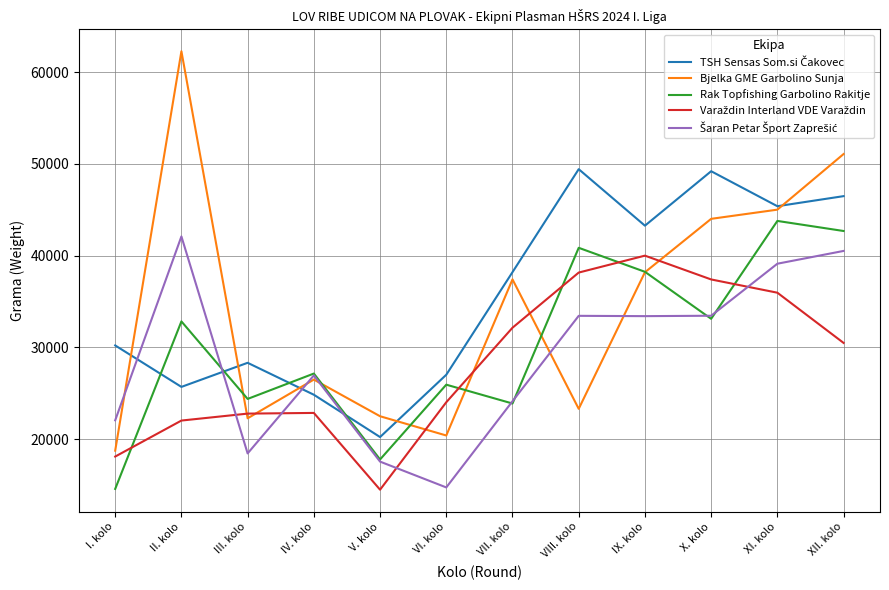

What is the total value across all series at VII. kolo?

155758